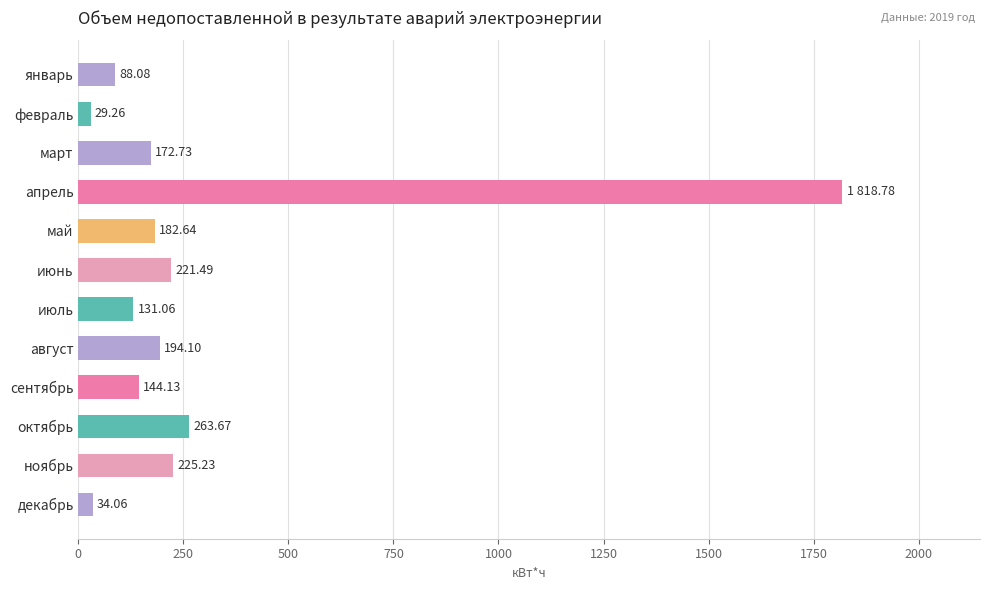

Are the bars horizontal?

Yes